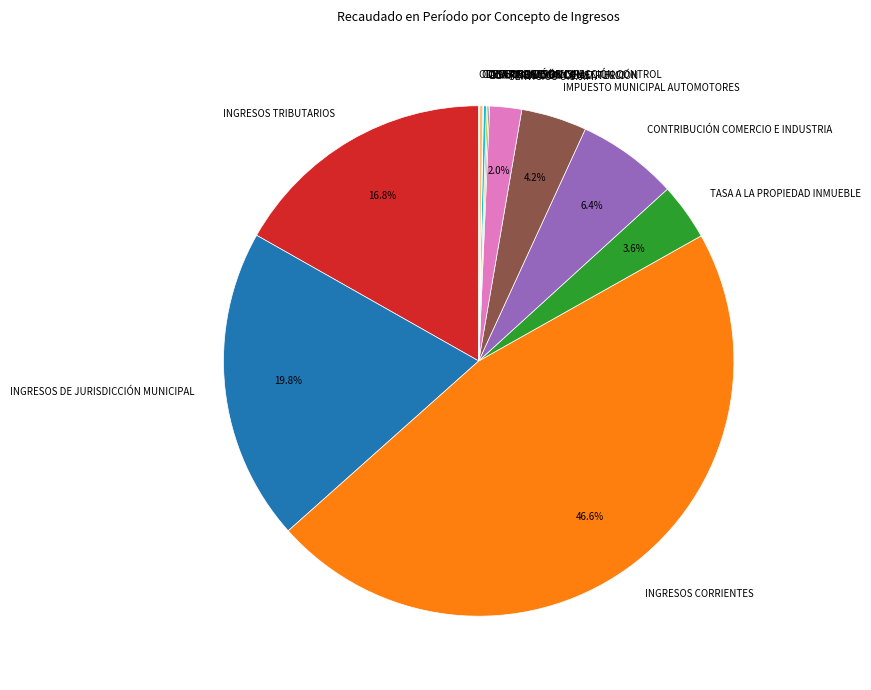

To the nearest percent, what percentage of the pie is SERVICIOS O.S.J.M.?

2%